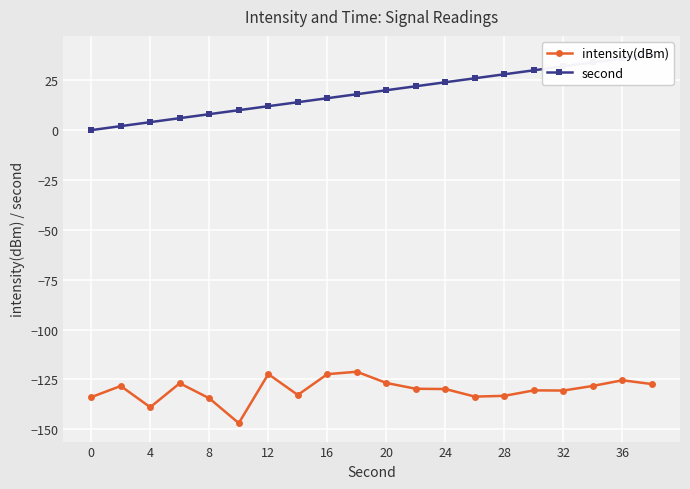

True or false: intensity(dBm) has a value of -134.4 at 8.

True